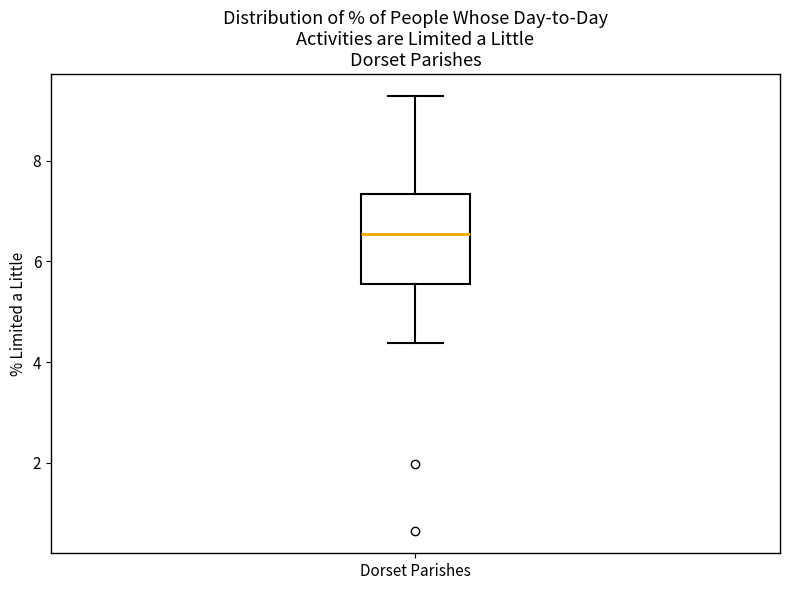

Read this box plot against the y-axis: the position of the median line, the range covered by the box, and the ends of both whiskers. The values are not printed on the chart, so give them approximately, as read against the axis.

median 6.6, box 5.6 to 7.4, whiskers 4.4 to 9.2